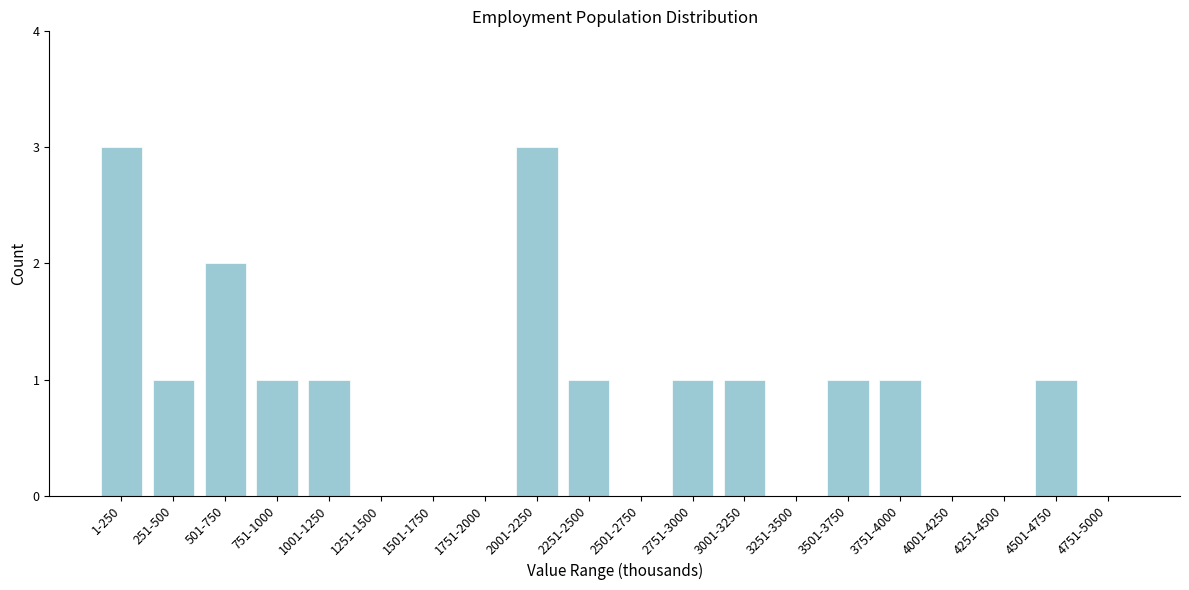

Reading left to right, list all the values displayed in this chart.

1-250=3	251-500=1	501-750=2	751-1000=1	1001-1250=1	1251-1500=0	1501-1750=0	1751-2000=0	2001-2250=3	2251-2500=1	2501-2750=0	2751-3000=1	3001-3250=1	3251-3500=0	3501-3750=1	3751-4000=1	4001-4250=0	4251-4500=0	4501-4750=1	4751-5000=0